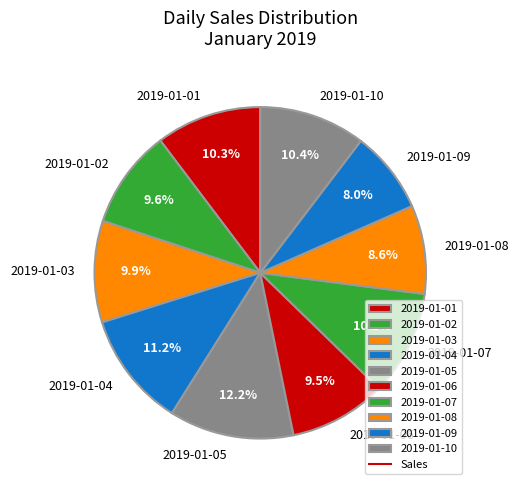

How many slices are in this pie chart?

10